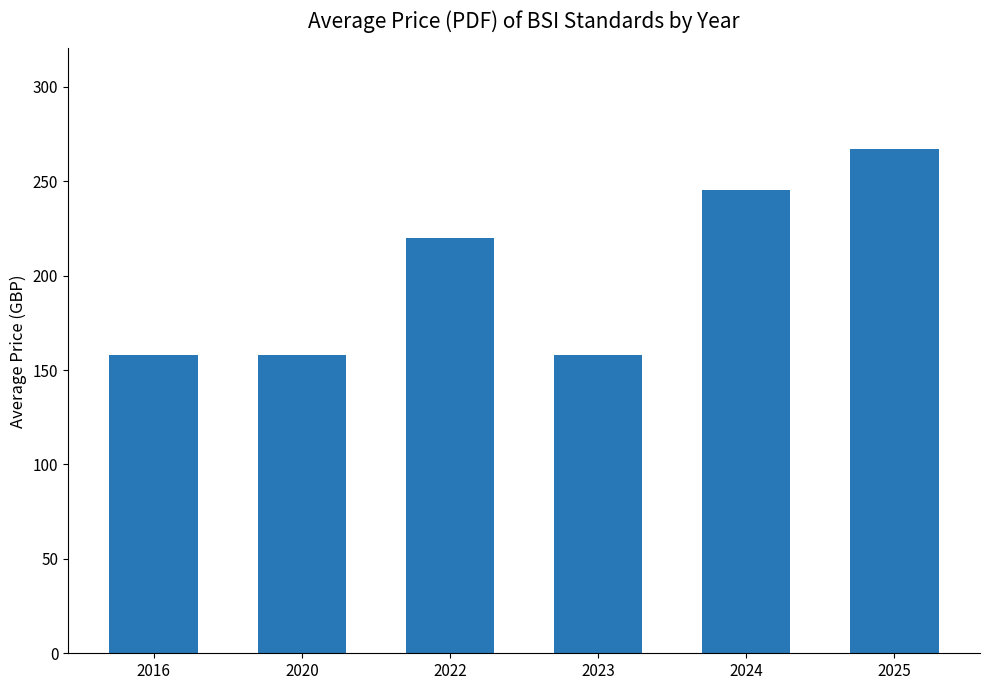

At which label is the value closest to 212?

2022